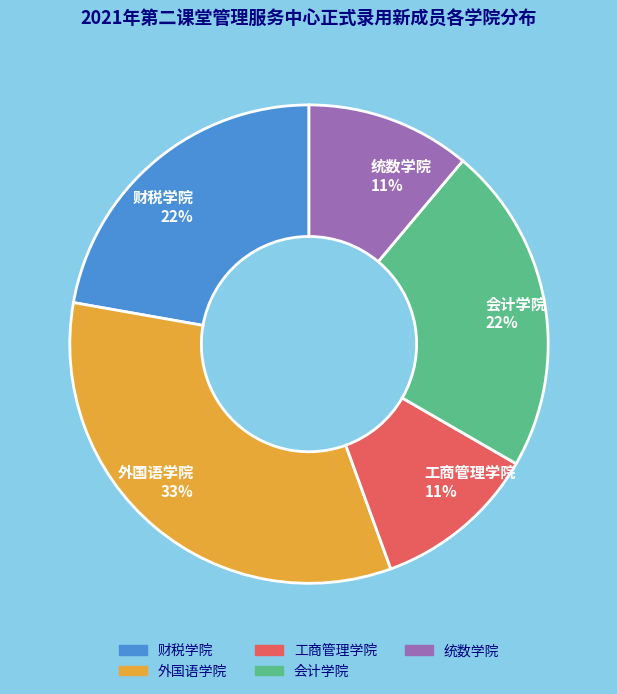

To the nearest percent, what is the difference between the largest and smallest slice percentages?

22%